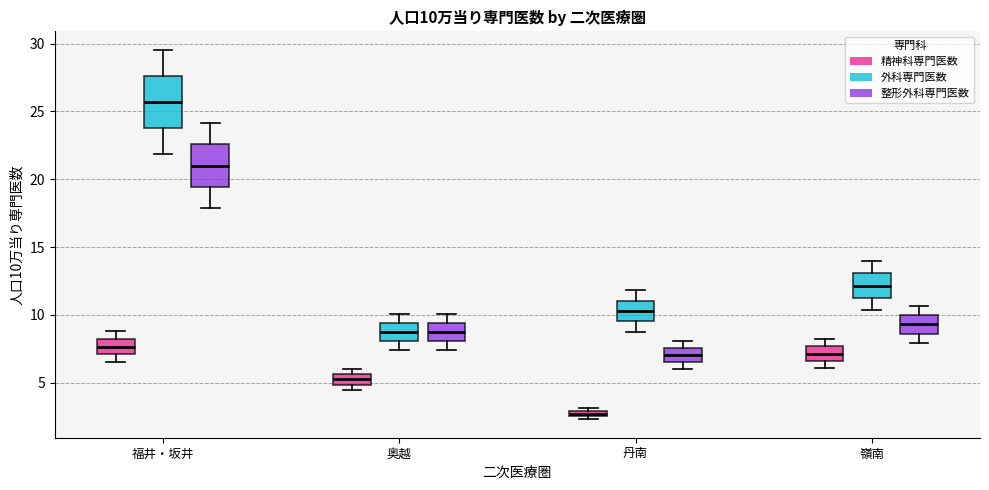

Which box has the lowest median line?

丹南 (精神科専門医数)